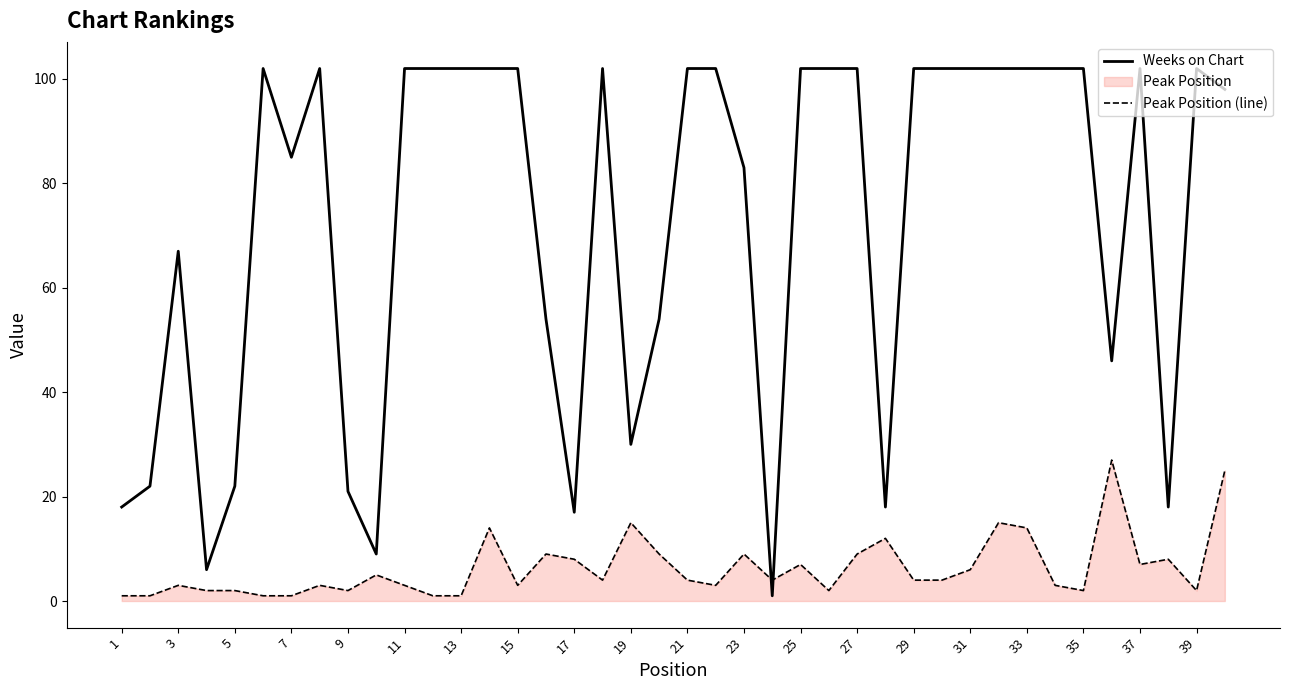

At 17, list the series in order from largest to smallest.

Weeks on Chart, Peak Position (line)